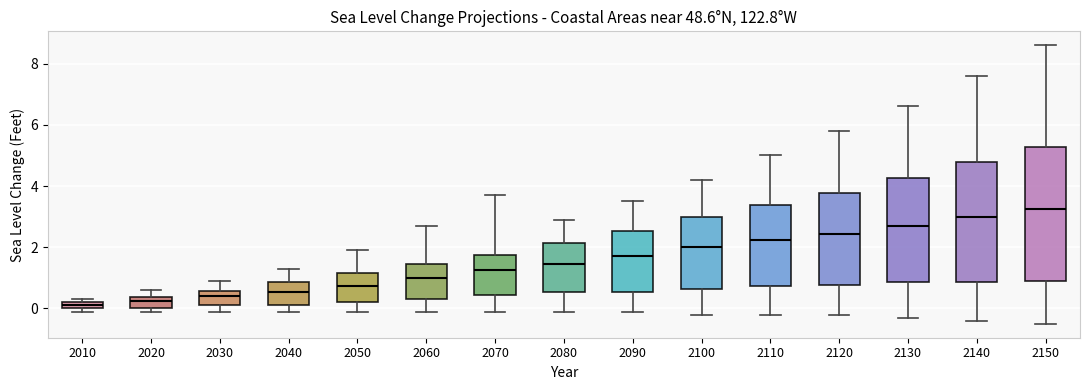

Comparing the boxes themselves (not the whiskers), which one is the tallest?

2150